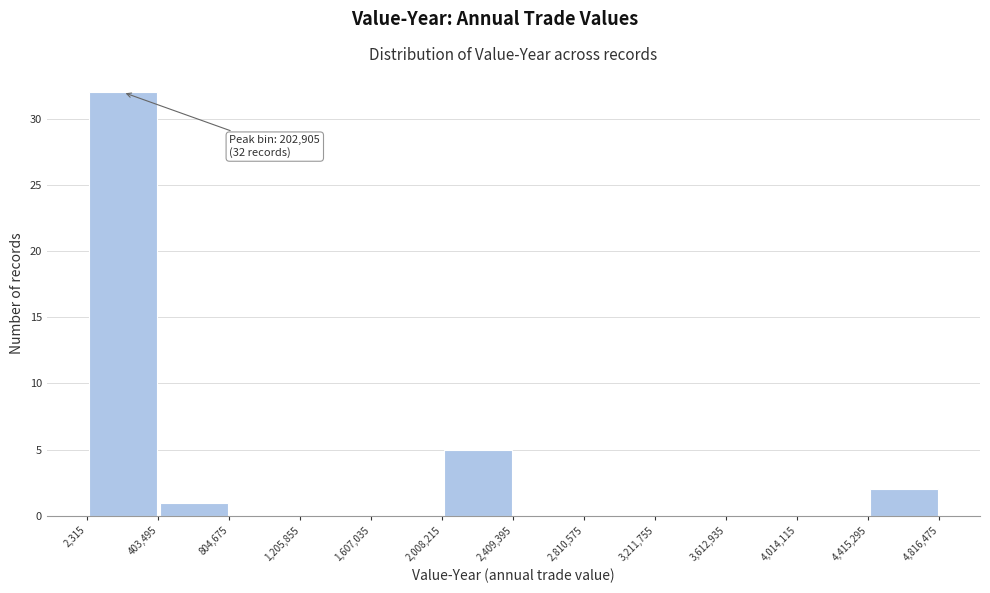

Over which range of the x-axis is the bar tallest?

2,315 to 403,495